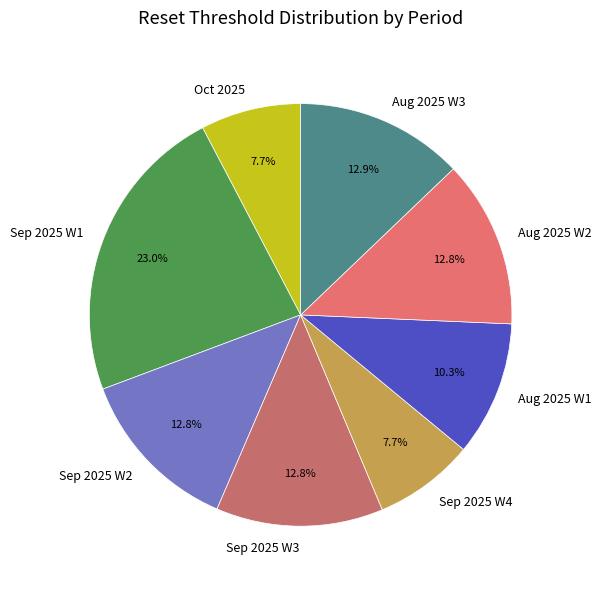

What portion of the pie excludes Sep 2025 W3?

87.2%